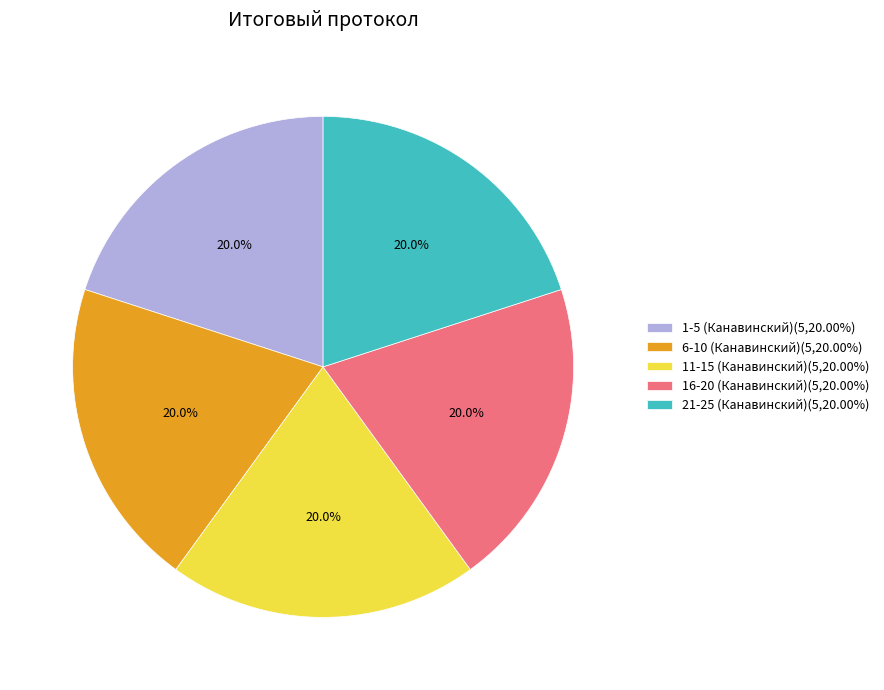

Does any single category account for the majority?

No